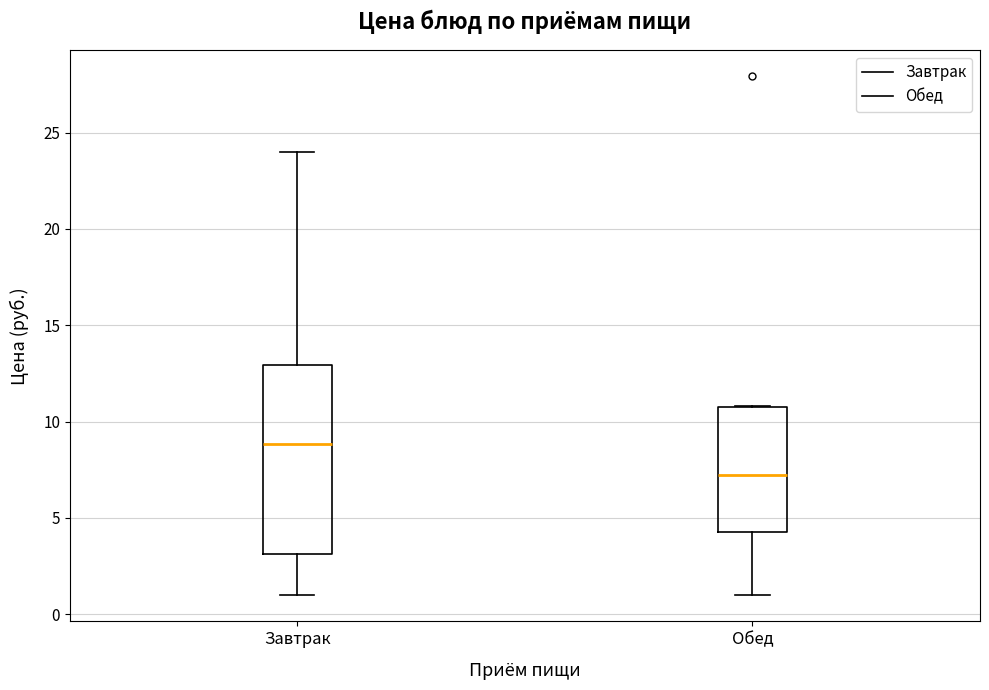

Where does the lower whisker of the box for Обед end on the y-axis? The values are not printed on the chart, so give them approximately, as read against the axis.

1.0